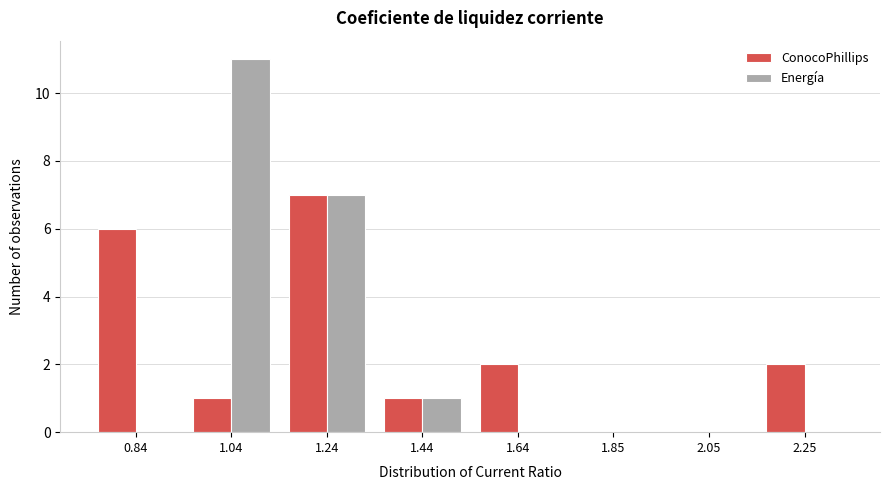

Reading right to left, list all the values displayed in this chart.

ConocoPhillips: 2.25=2	2.05=0	1.85=0	1.64=2	1.44=1	1.24=7	1.04=1	0.84=6
Energía: 2.25=0	2.05=0	1.85=0	1.64=0	1.44=1	1.24=7	1.04=11	0.84=0